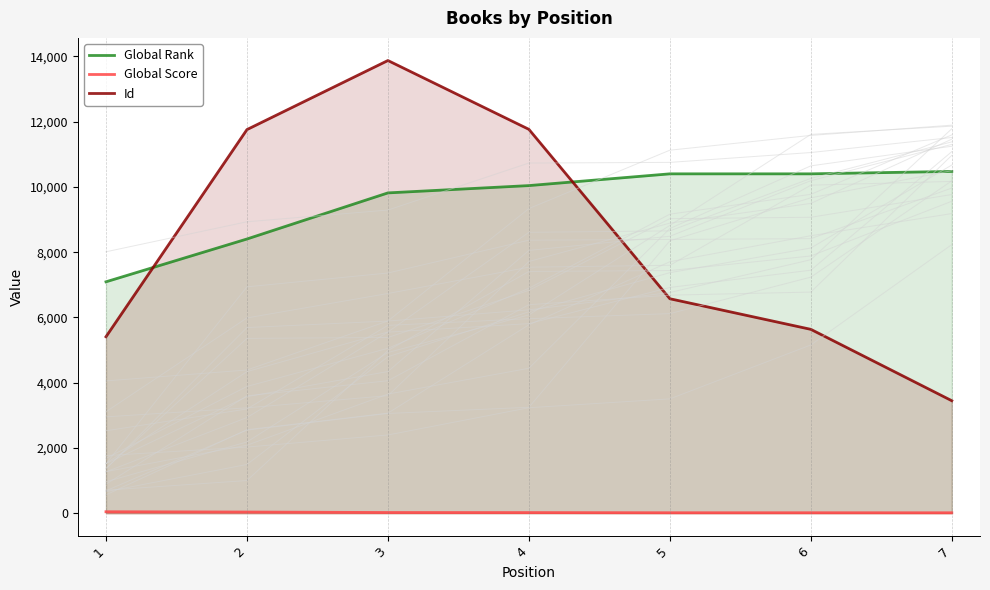

What is the difference between the second highest and minimum values in the Id series?

8318